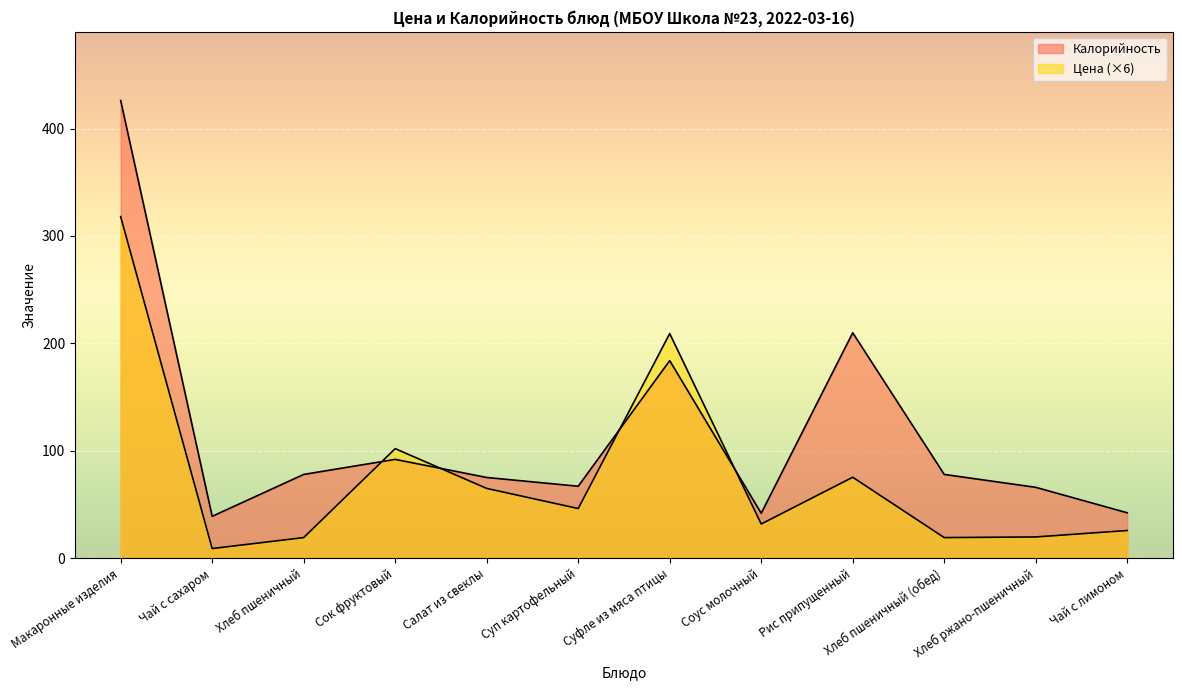

What is the sum of all Цена values?

940.6